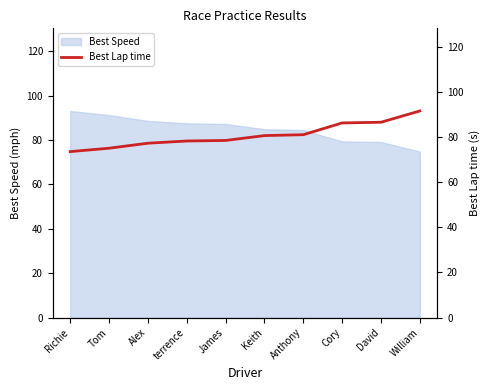

Where is the data nearest to the value 82?

Anthony